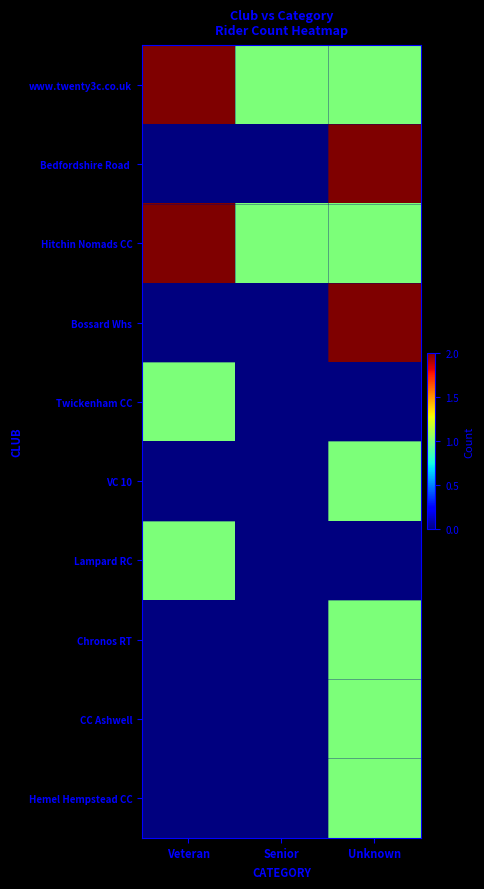

Which series has the largest range (max minus min)?

Bedfordshire Road